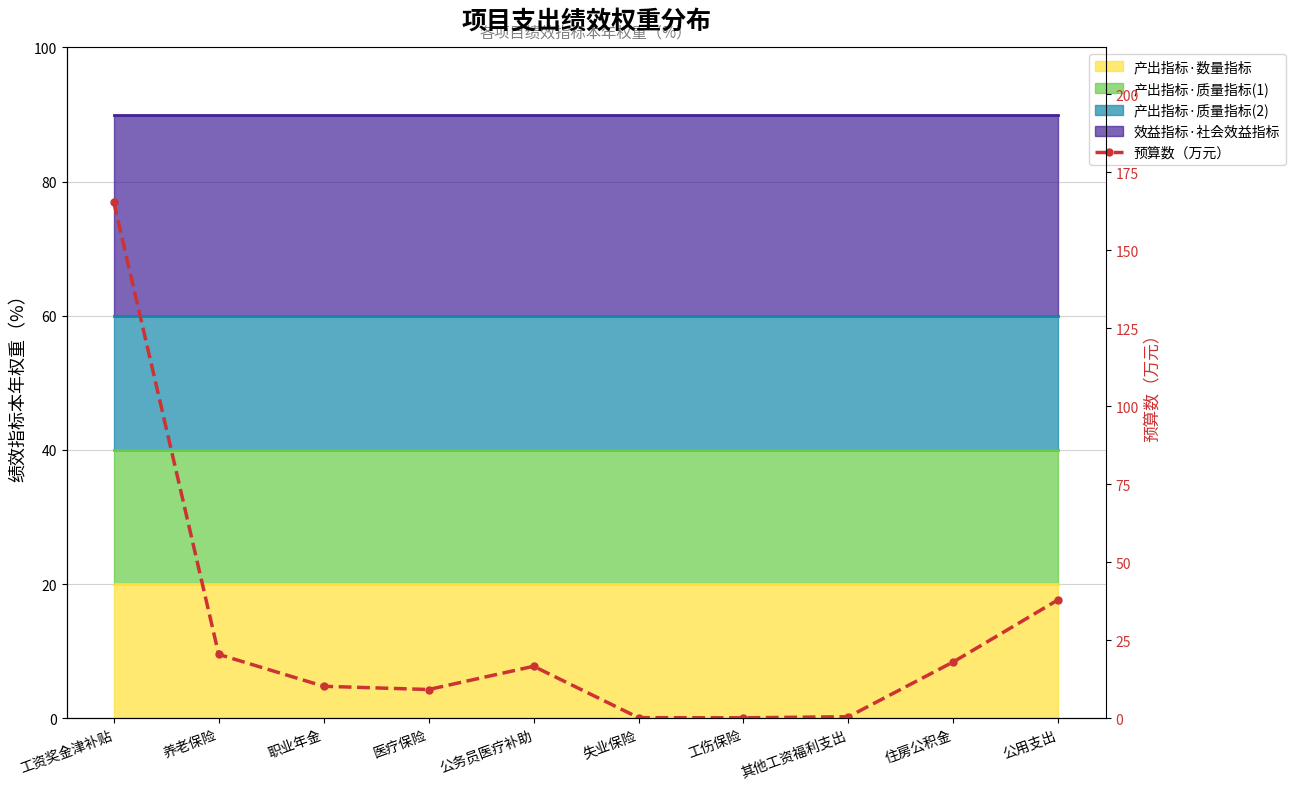

Reading left to right, transcribe all the data shown in this chart.

165.4	20.4	10.2	9.2	16.6	0.2	0.1	0.5	18.1	38.0